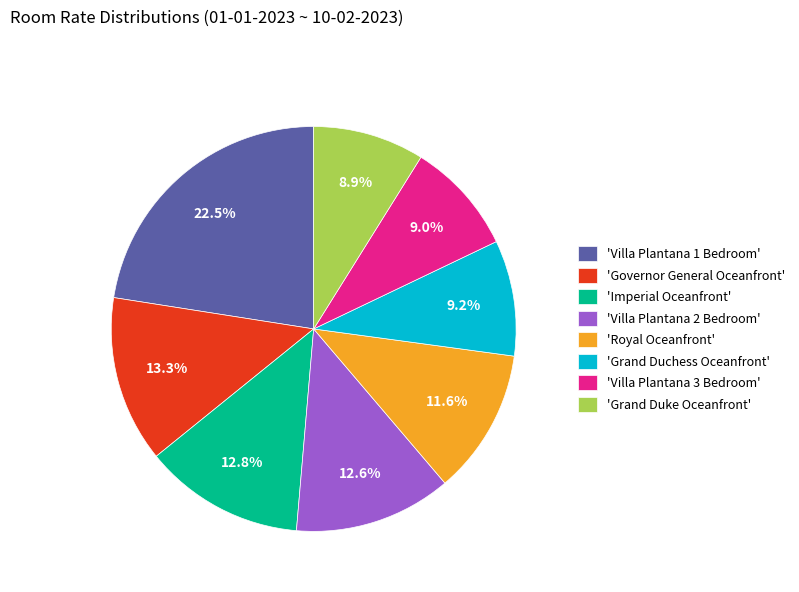

Between 'Royal Oceanfront' and 'Villa Plantana 2 Bedroom', which is larger?

'Villa Plantana 2 Bedroom'